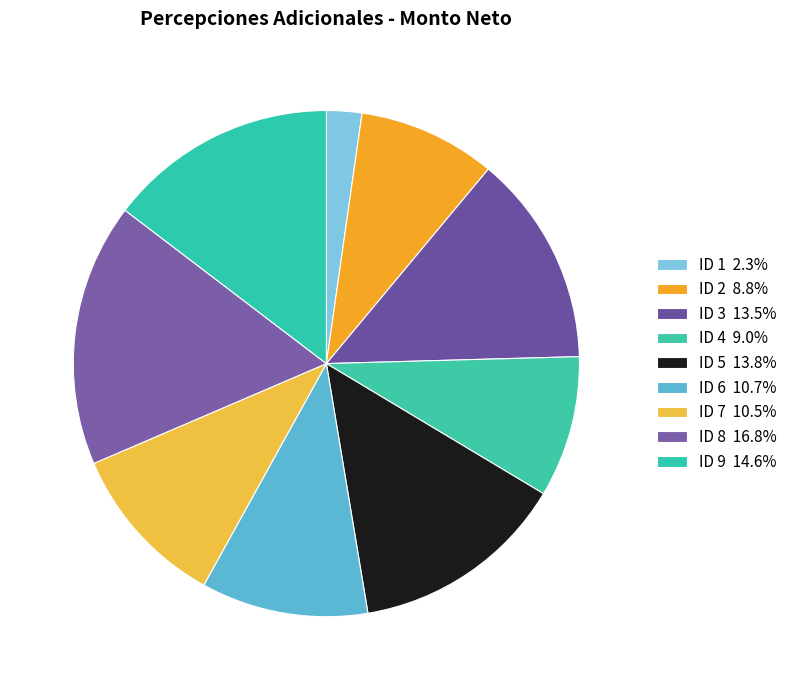

What is the ratio of the value at ID 1 to the value at ID 7?

0.2